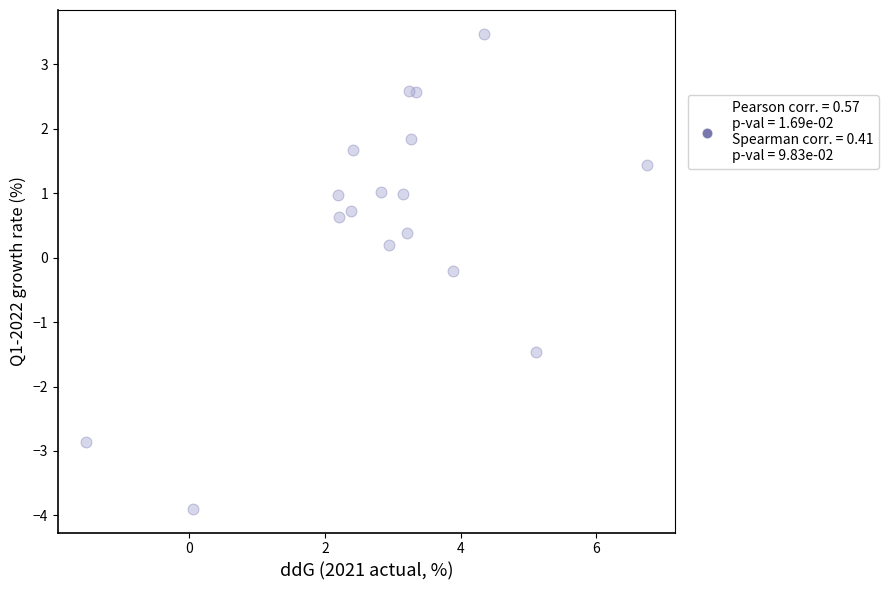

What is the range of Y values (max minus min)?

7.4